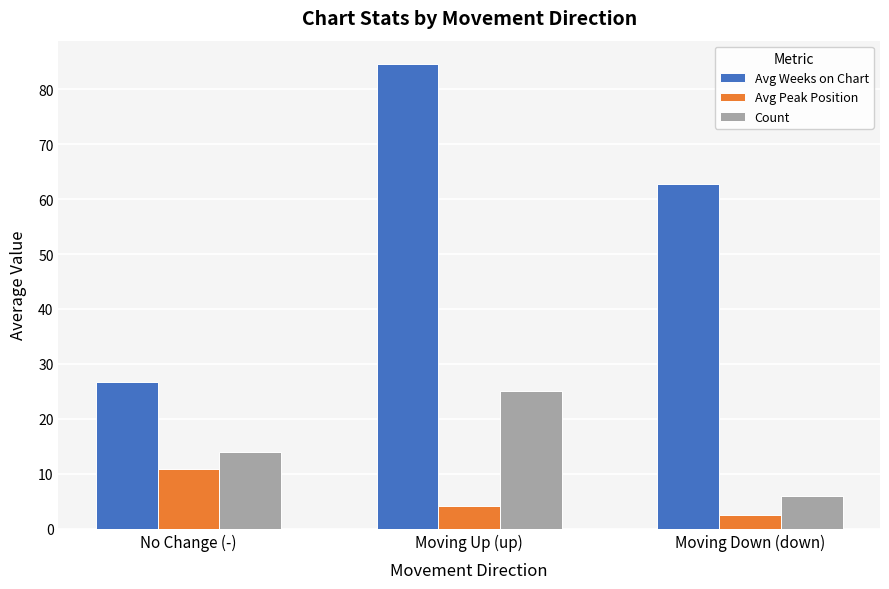

What are all the series names shown in the legend?

Avg Weeks on Chart, Avg Peak Position, Count